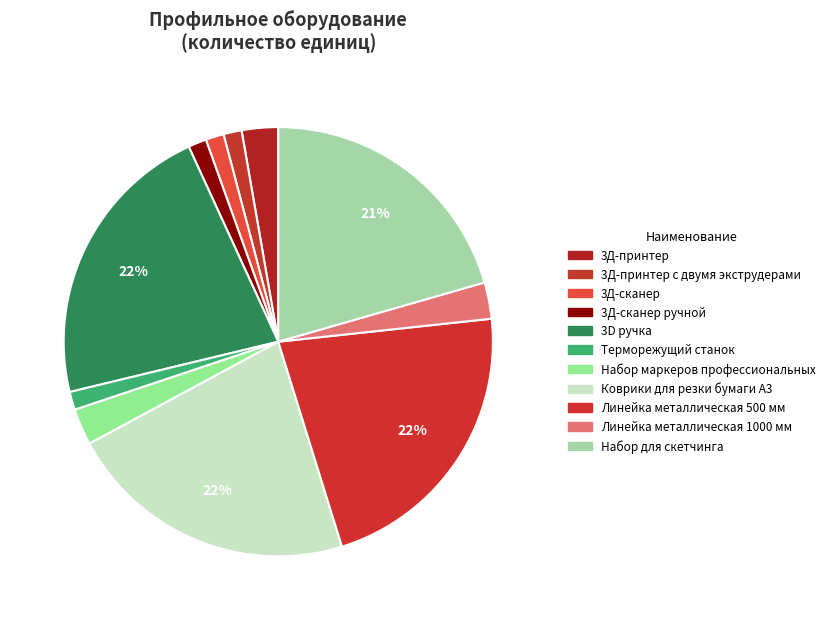

What is the smallest slice in the pie chart?

3Д-принтер с двумя экструдерами